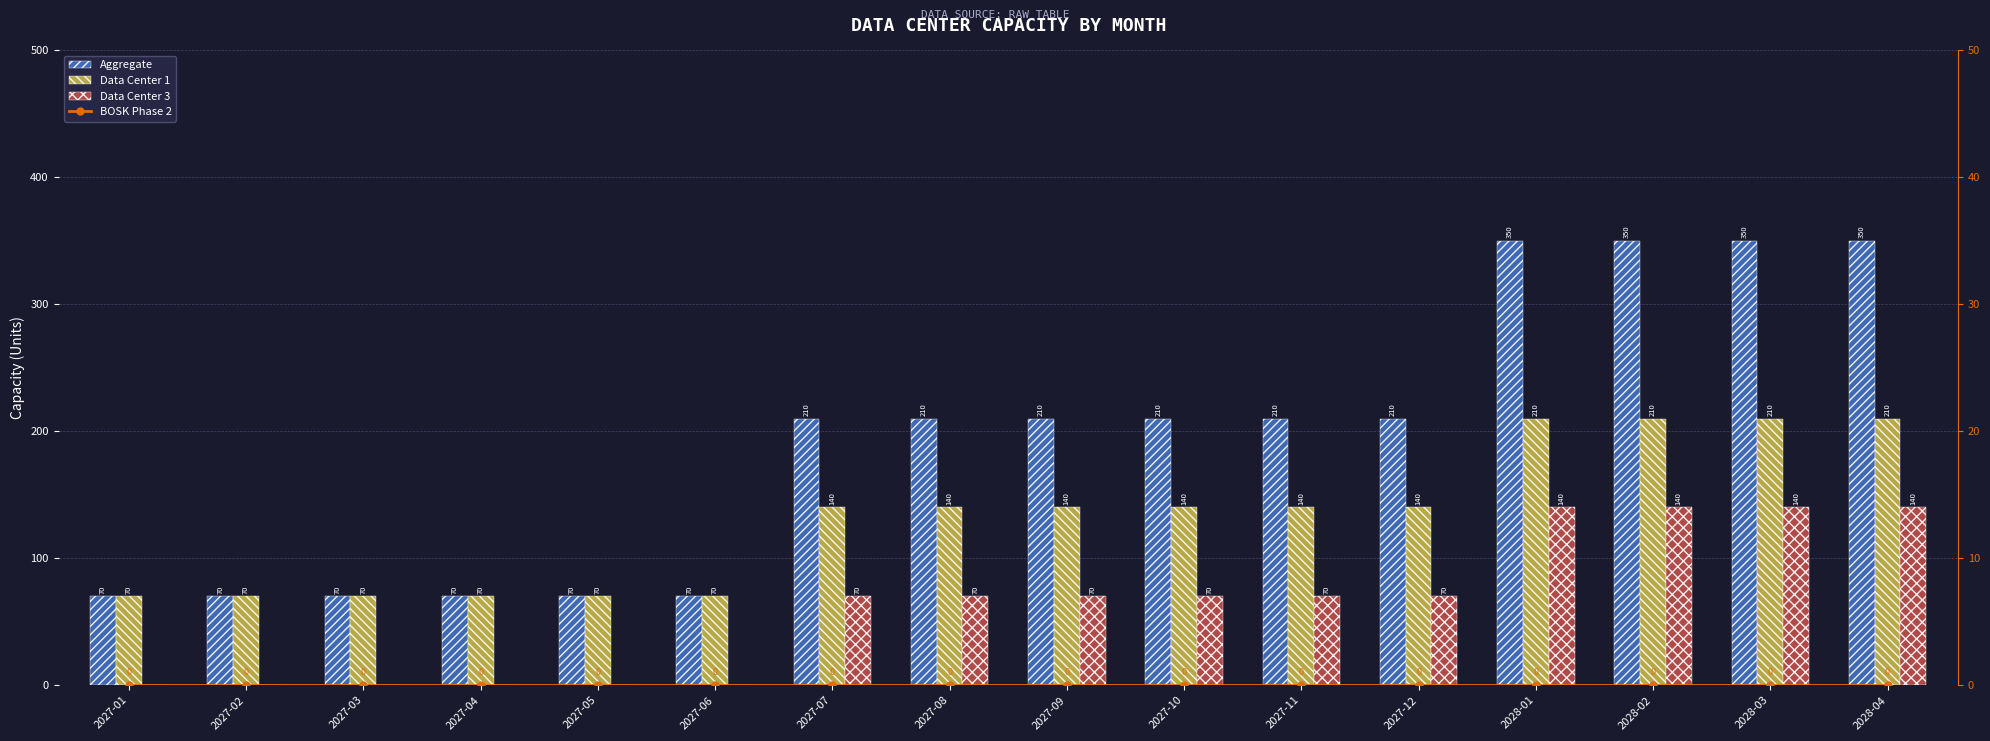

Is the value of Data Center 1 at 2028-02 greater than the value of Aggregate at 2027-04?

Yes